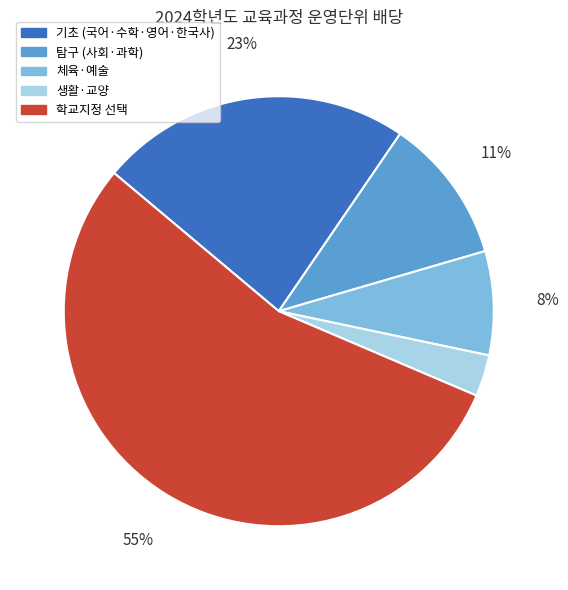

How many slices are in this pie chart?

5